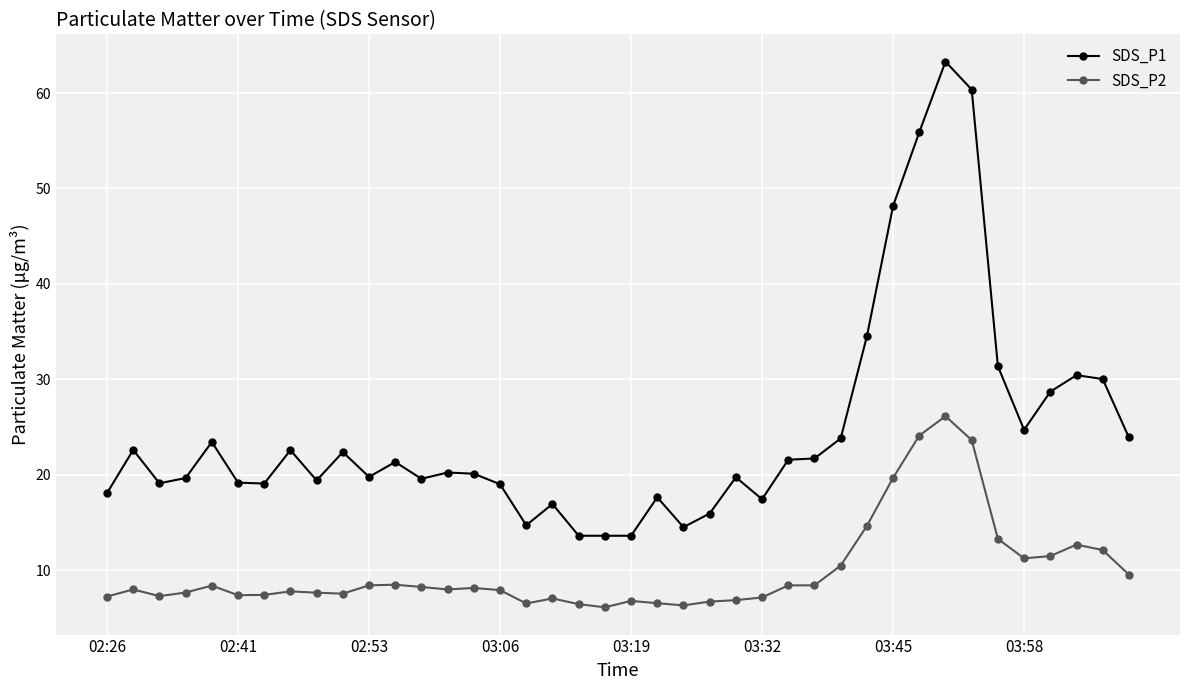

True or false: SDS_P1 has more than 2 interior local peaks.

True